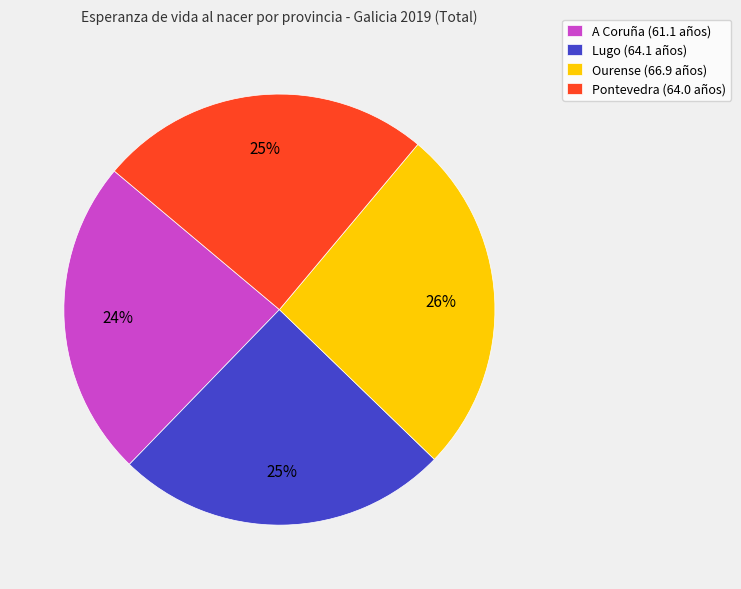

How many segments does this pie chart have?

4